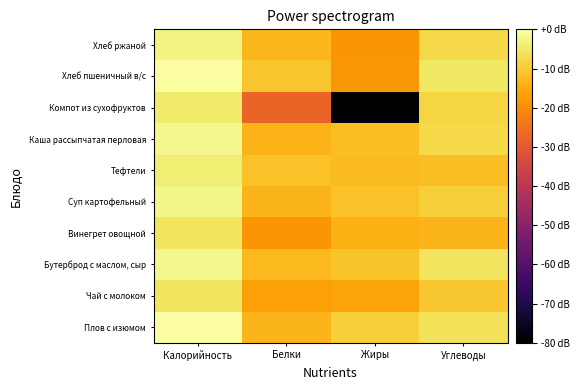

Rank the series at Калорийность from lowest to highest value.

Винегрет овощной, Чай с молоком, Компот из сухофруктов, Тефтели, Хлеб ржаной, Суп картофельный, Бутерброд с маслом, сыр, Каша рассыпчатая перловая, Хлеб пшеничный в/с, Плов с изюмом